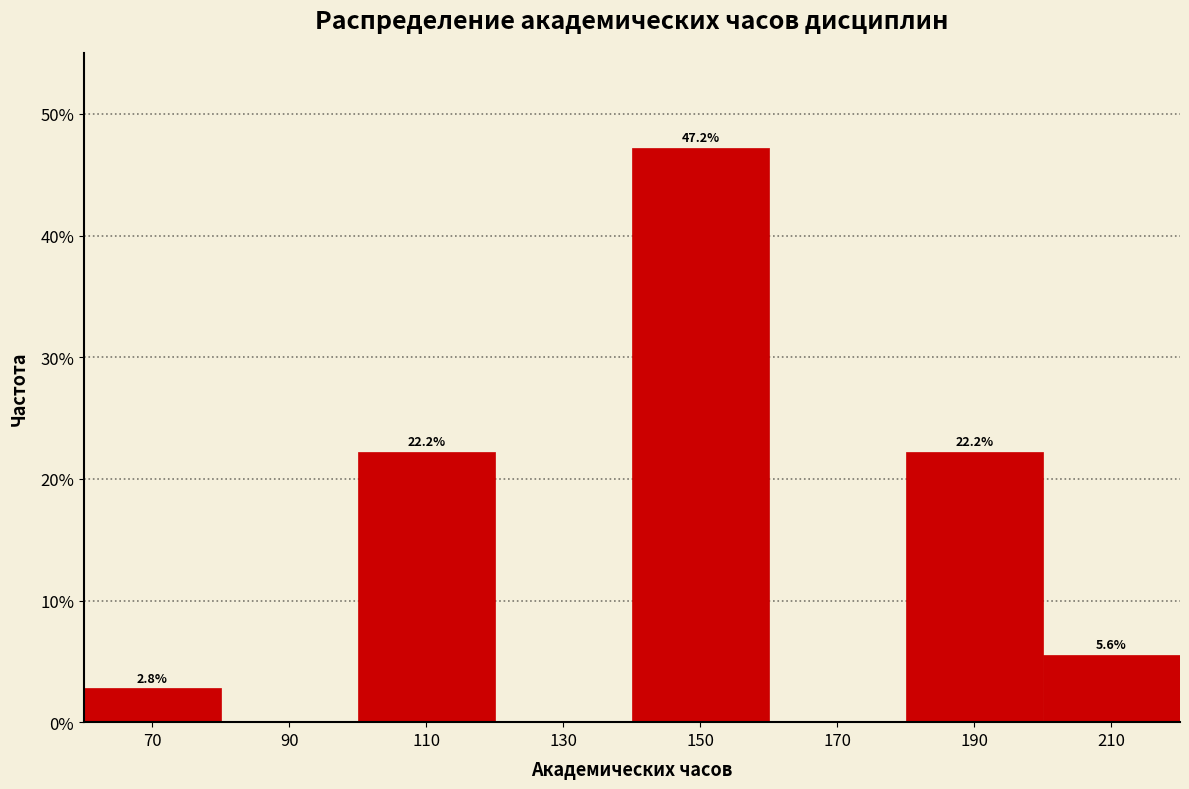

Over which range of the x-axis is the bar tallest?

140 to 160